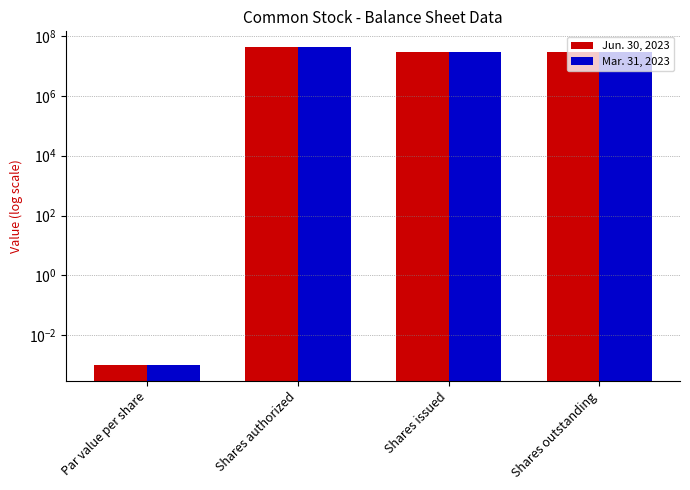

Which series changed the most between Par value per share and Shares outstanding?

Jun. 30, 2023